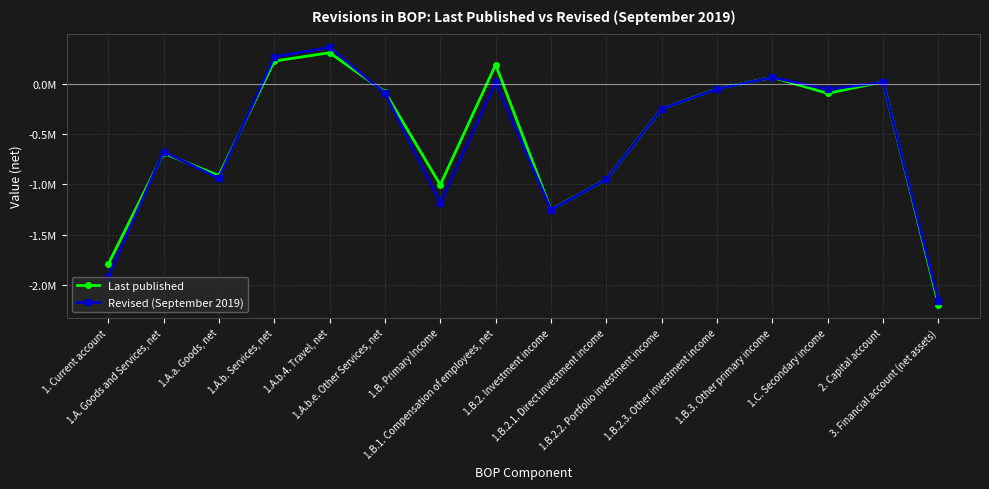

Which series has the largest total across all categories?

Last published